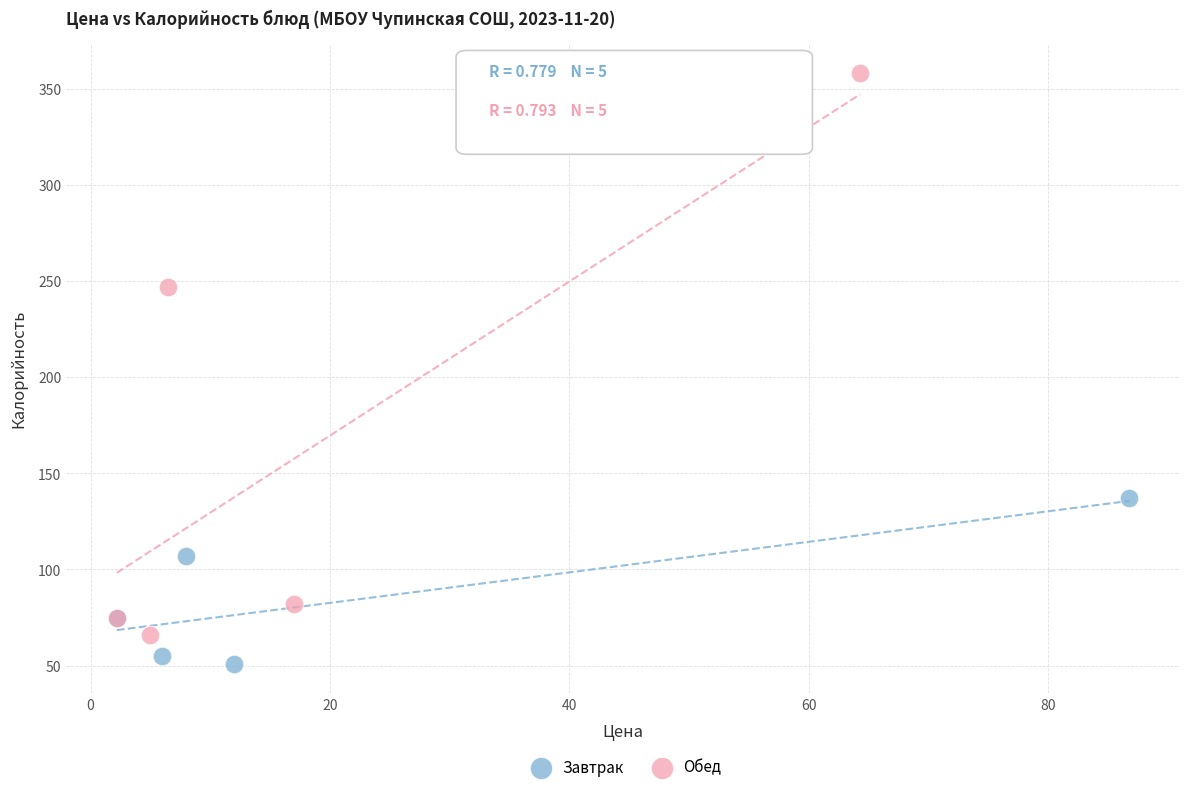

Which series contains the lowest Y value?

Завтрак